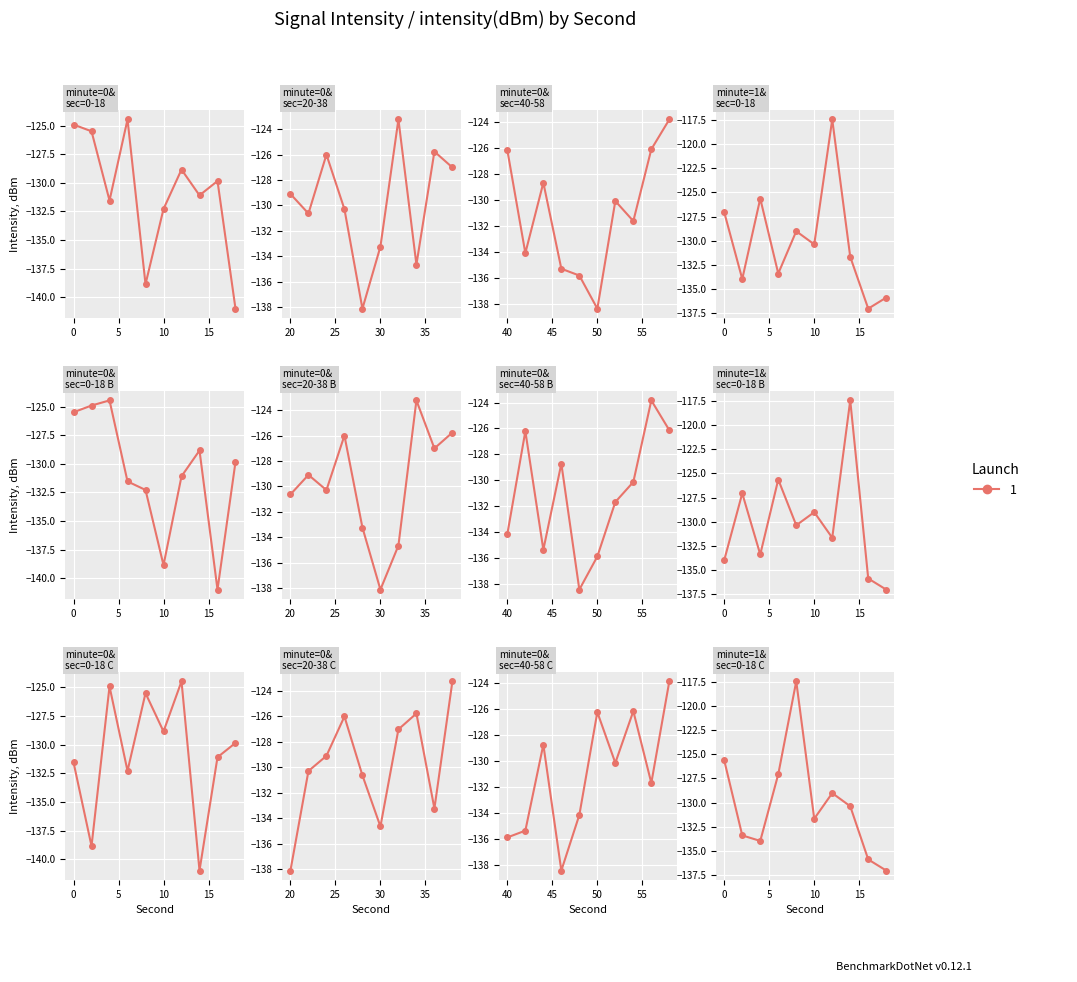

True or false: there are more than 2 points higher than both neighbors.

False